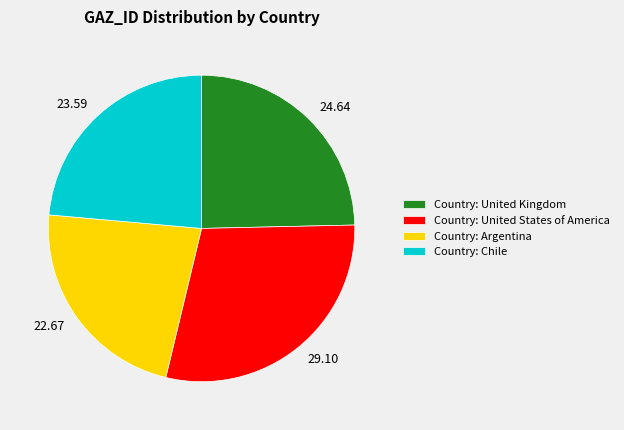

Count the number of slices in the pie.

4